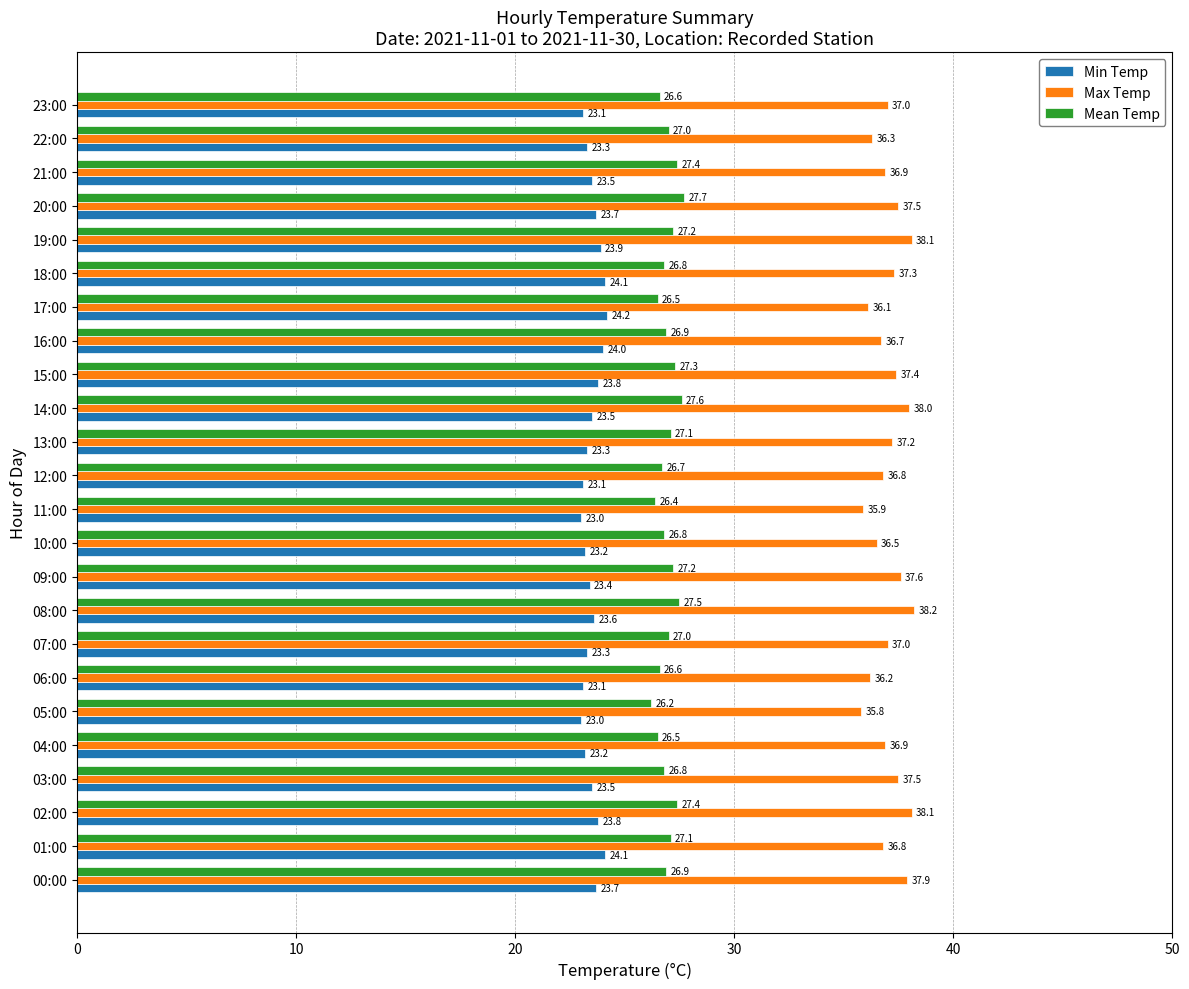

Which category has the lowest value in the Max Temp series?

05:00